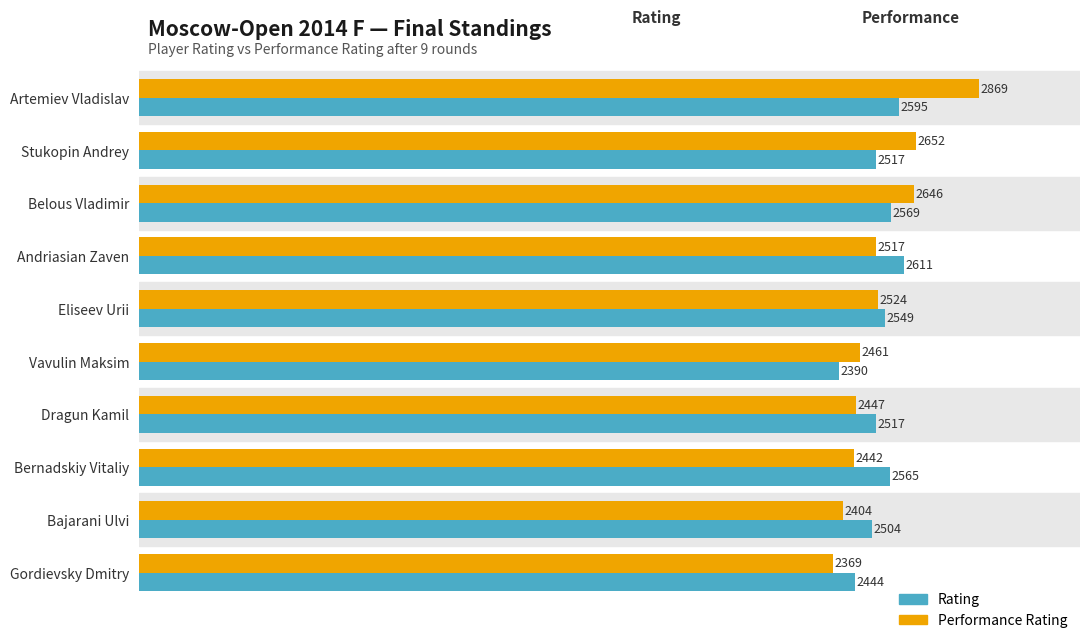

At Dragun Kamil, list the series in order from smallest to largest.

Performance Rating, Rating